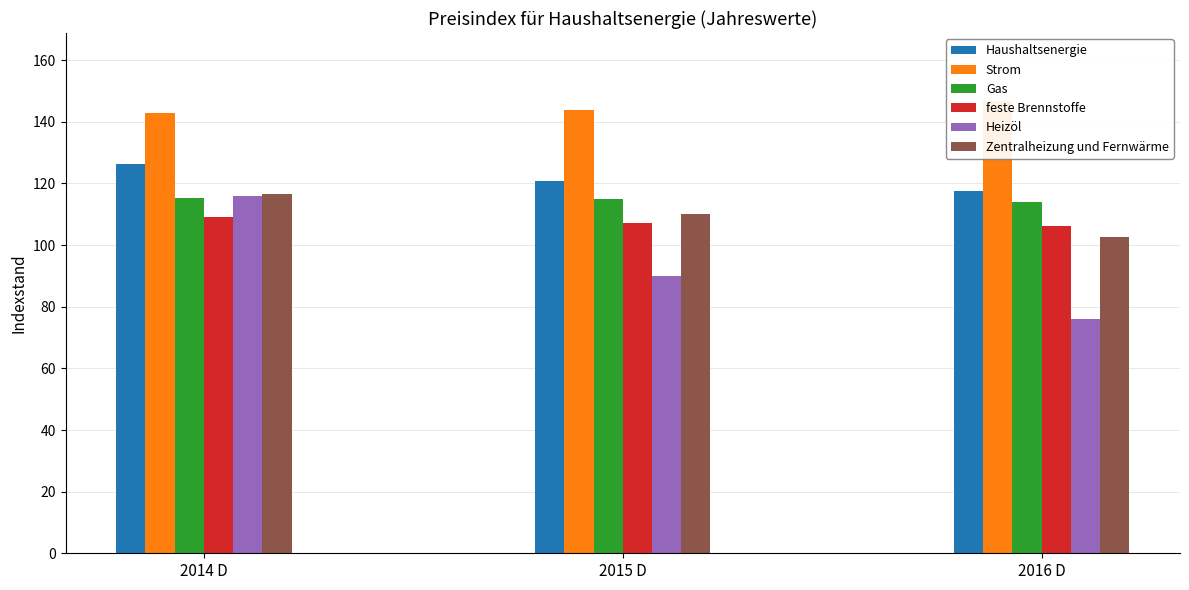

What is the lowest value of the Haushaltsenergie series?

117.7